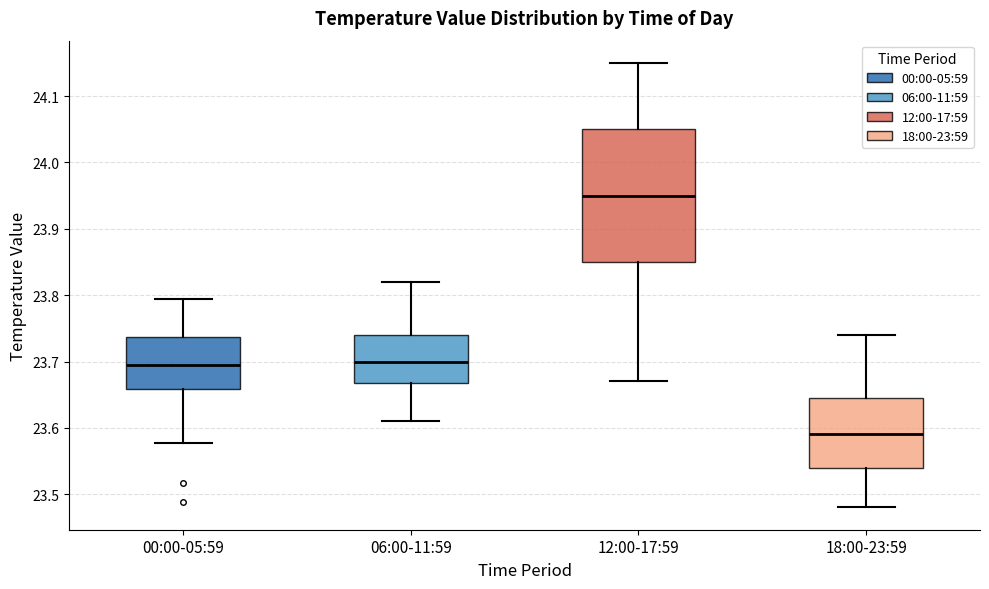

Where is the lower edge of the box for 12:00-17:59 on the y-axis? The values are not printed on the chart, so give them approximately, as read against the axis.

23.85